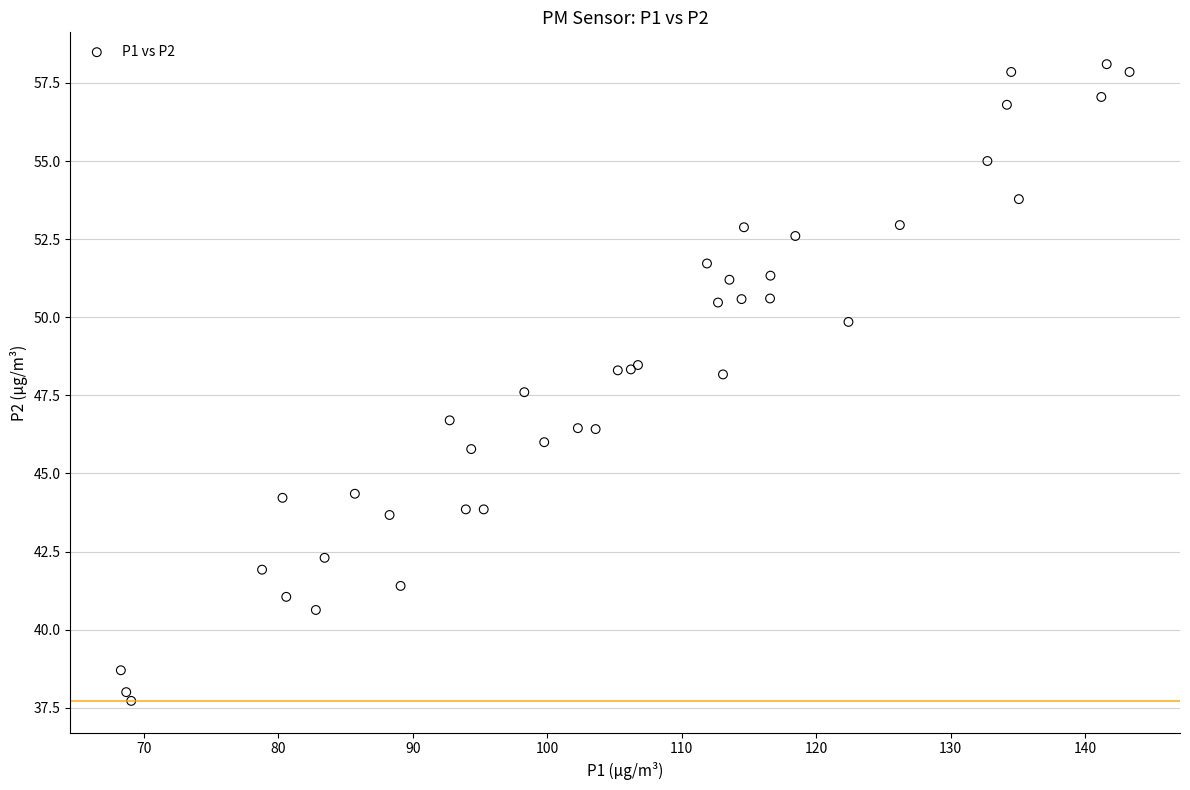

What Y value in the scatter plot is closest to 47?

46.7